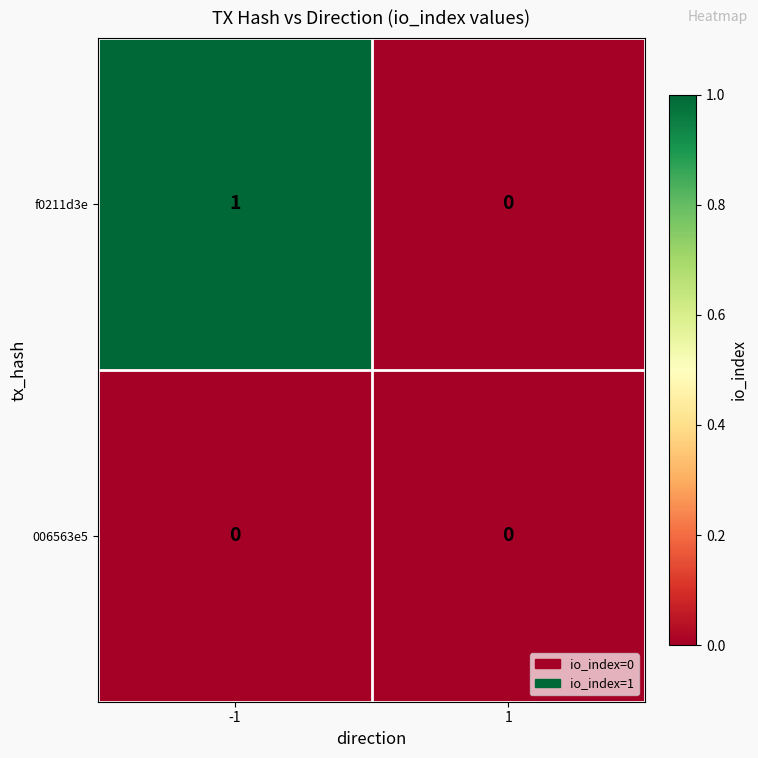

At which category is the sum across all series the highest?

-1